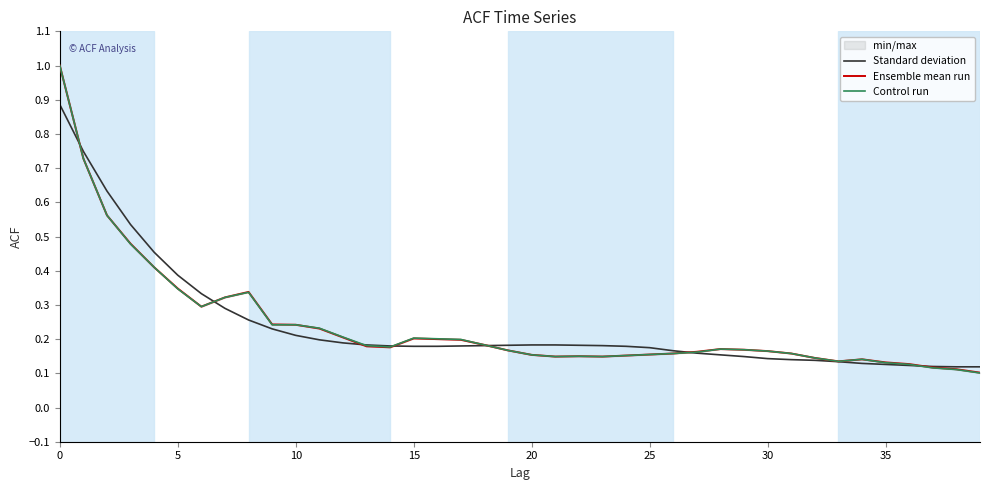

True or false: Standard deviation has a value of 0.5 at 5.

False